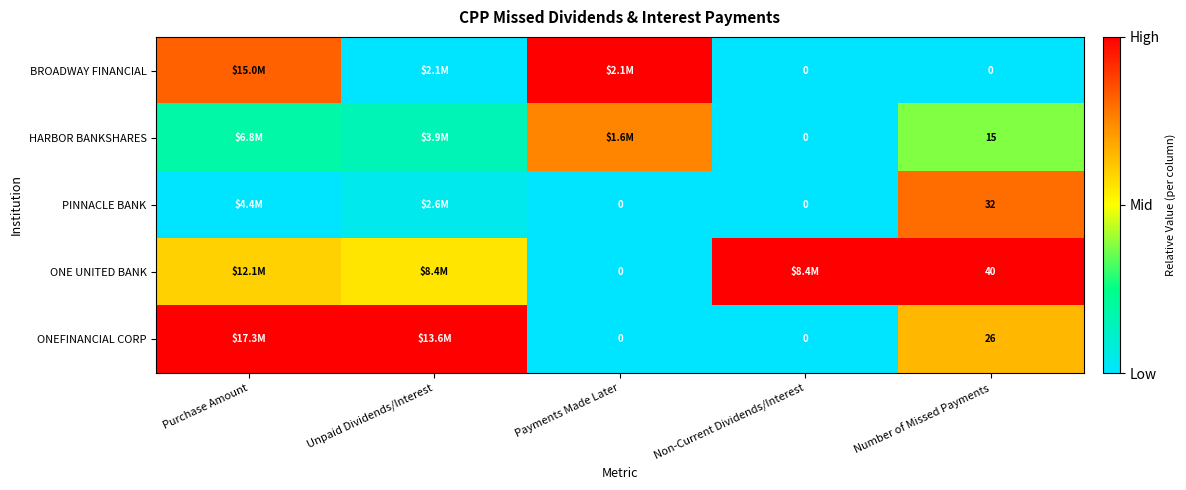

Where is ONE UNITED BANK nearest to the value 0?

Payments Made Later